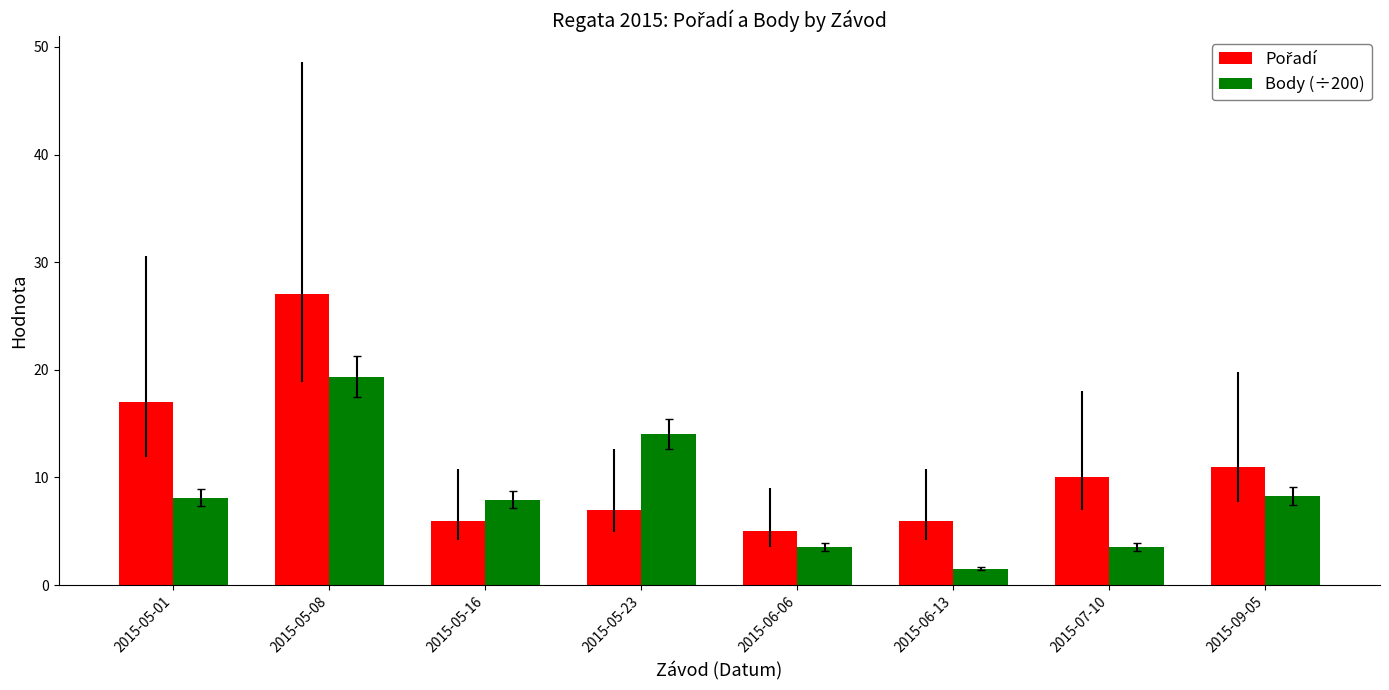

At which category does the chart reach its minimum across all series?

2015-06-13